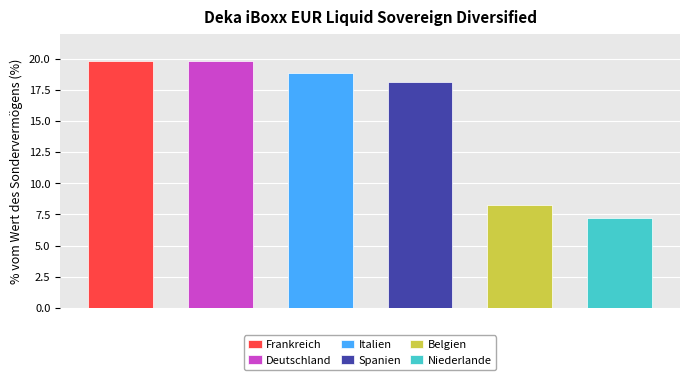

What position from the right is Italien?

4